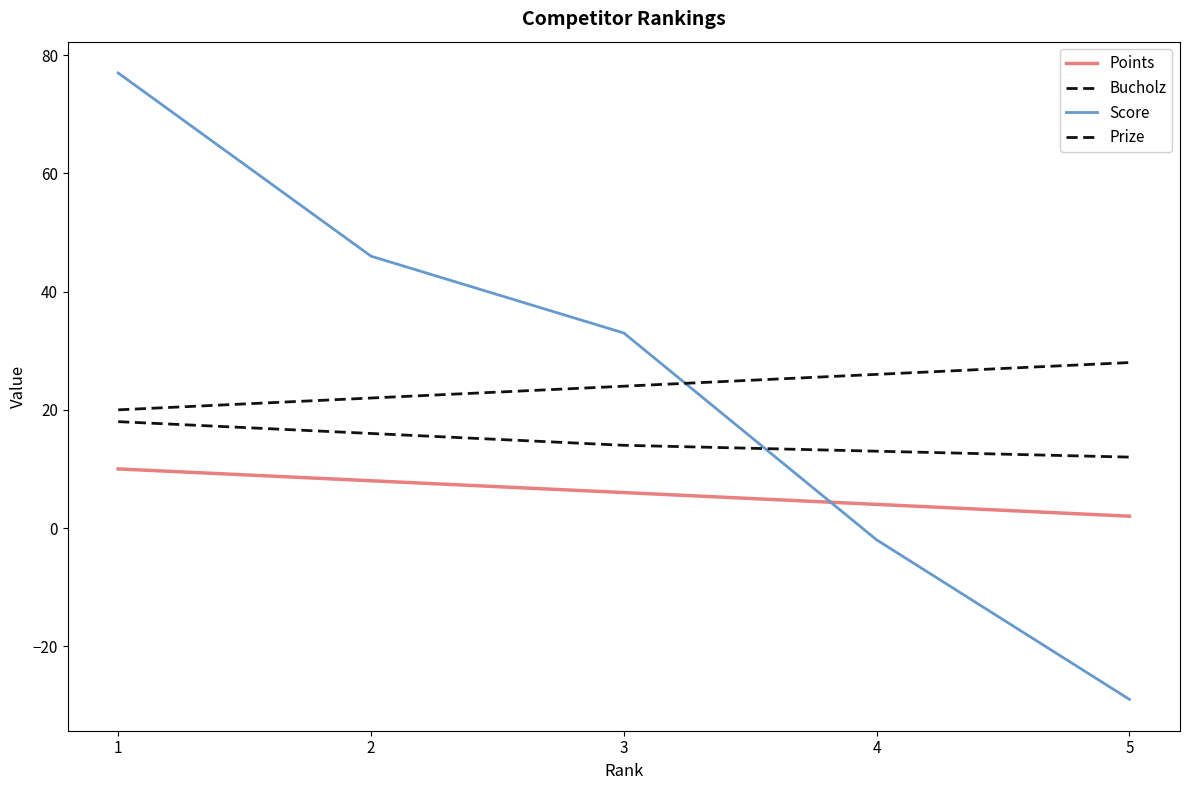

Where do Score and Prize first cross each other?

3 and 4